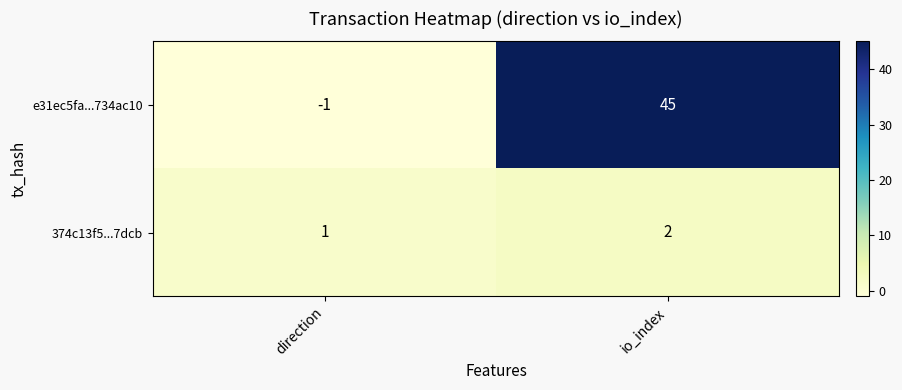

Reading right to left, list all the values displayed in this chart.

e31ec5fa...734ac10: 45	-1
374c13f5...7dcb: 2	1